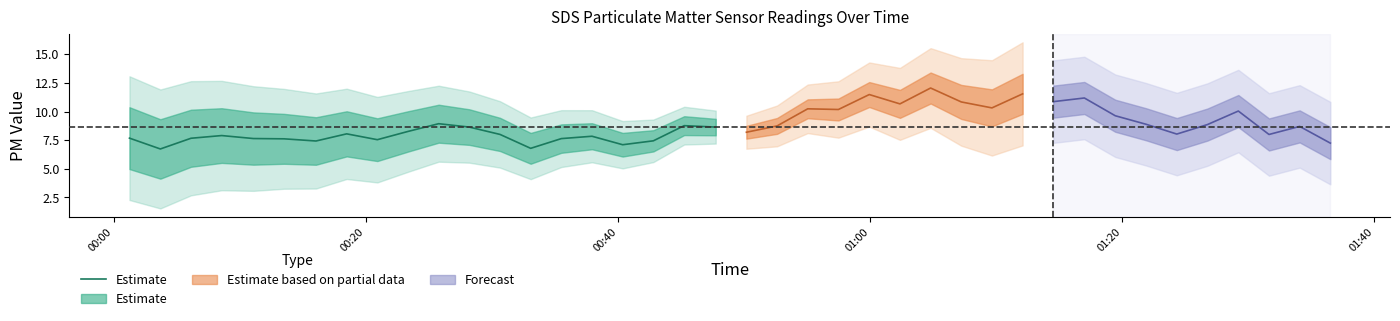

What is the label of the 1st point from the left?

00:00